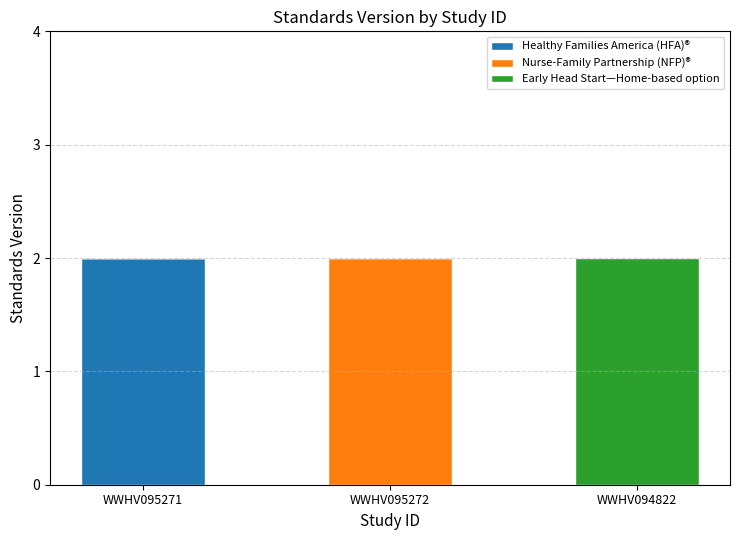

What is the total value across all series at WWHV095272?

2